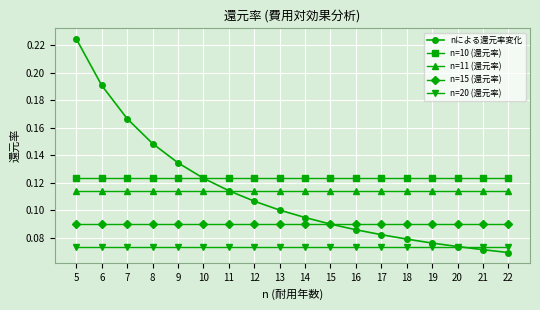

True or false: n=15 (還元率) and n=11 (還元率) cross at least once.

False